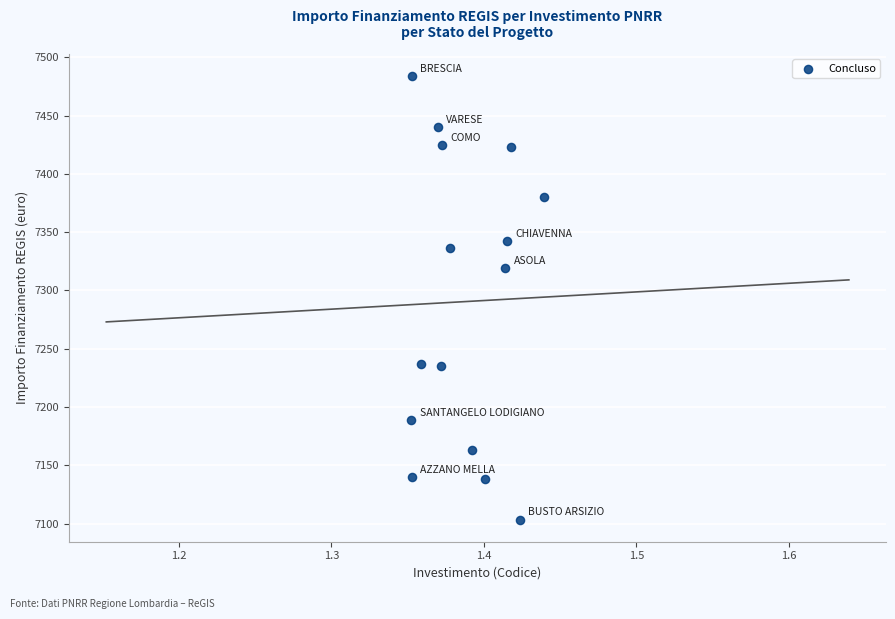

What is the range of Y values (max minus min)?

380.3